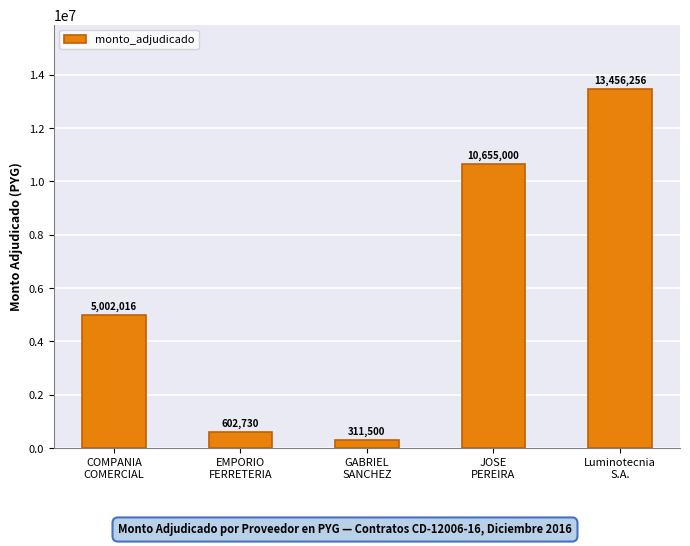

What is the value of the 4th bar from the left?

10655000